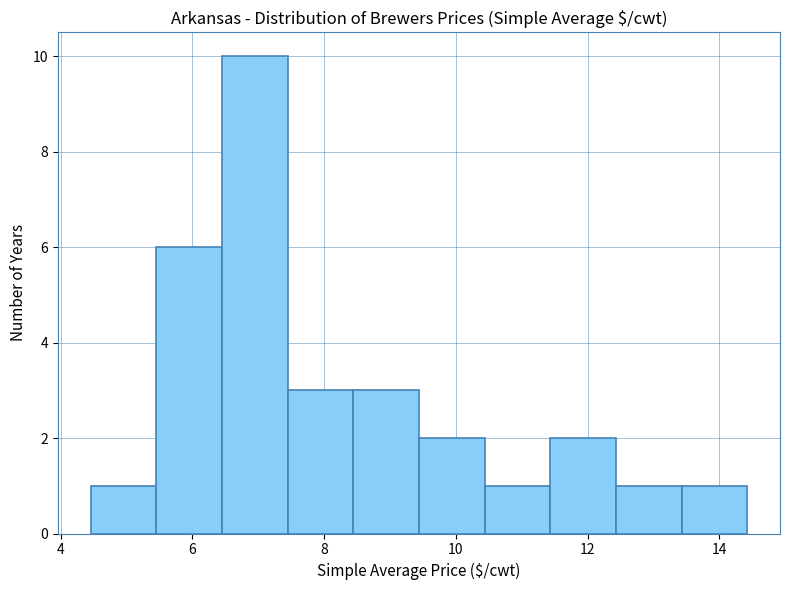

How tall is the bar that spans 8.4 to 9.4 on the x-axis? Neither the bar edges nor the heights are printed on the chart, so give them approximately, as read against the axes.

3